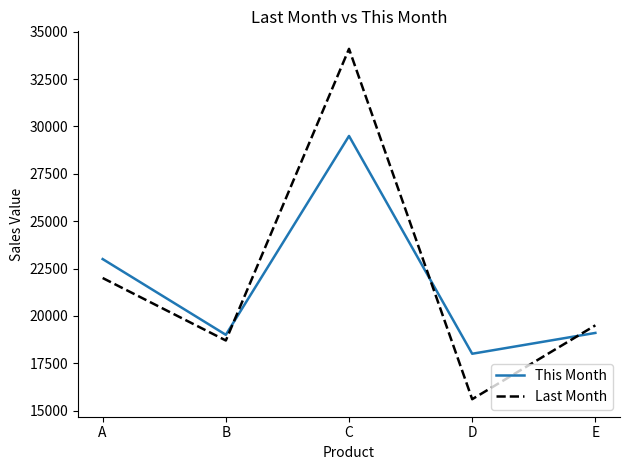

What is the total value across all series at A?

45000